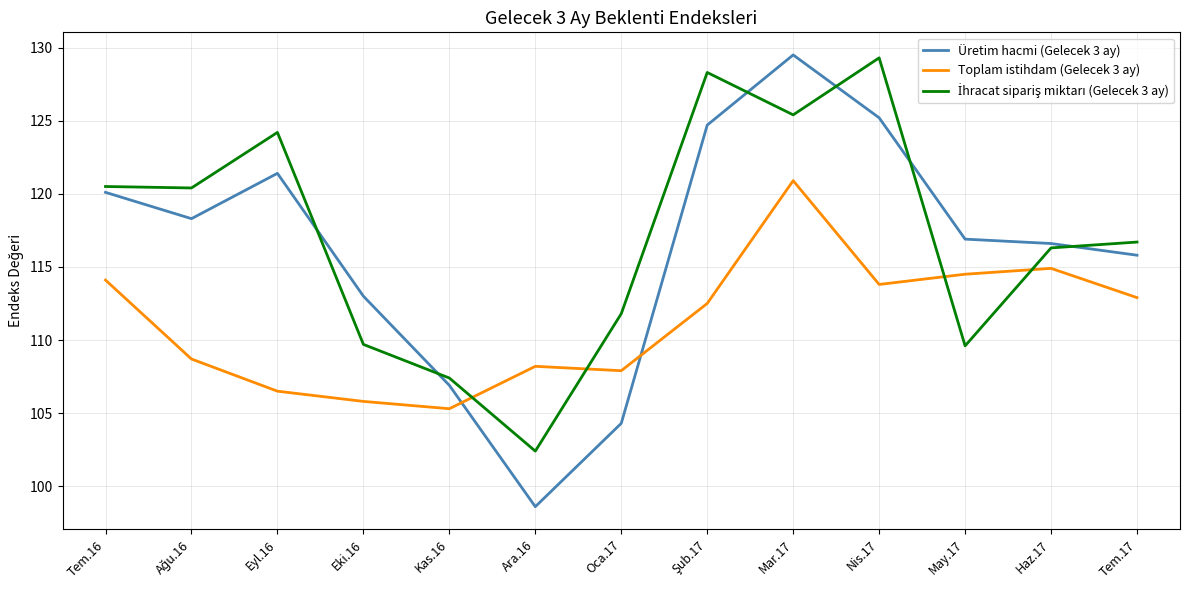

Between which two adjacent categories do Üretim hacmi (Gelecek 3 ay) and Toplam istihdam (Gelecek 3 ay) first intersect?

Kas.16 and Ara.16